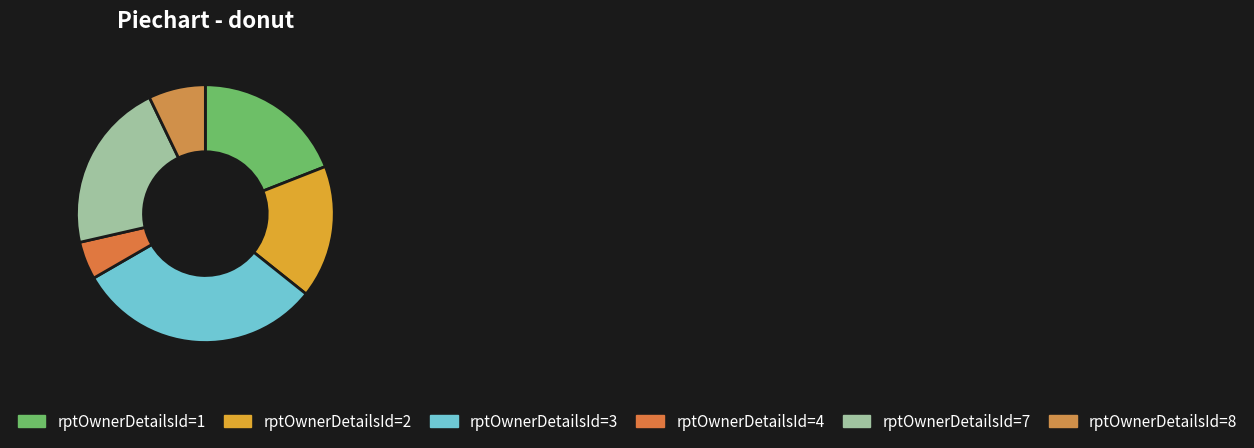

Which slice is the smallest?

rptOwnerDetailsId=4